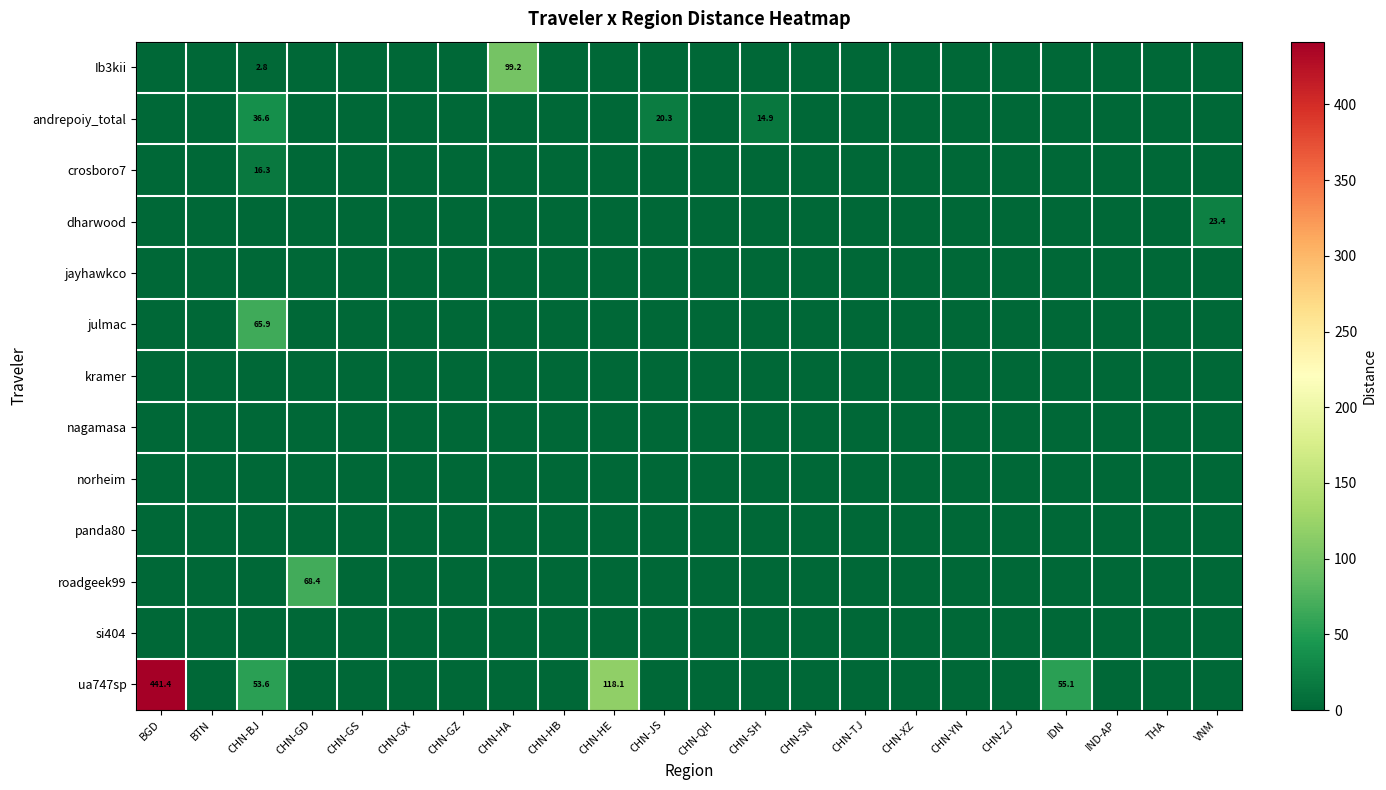

What is the total value across all series at IDN?

55.1